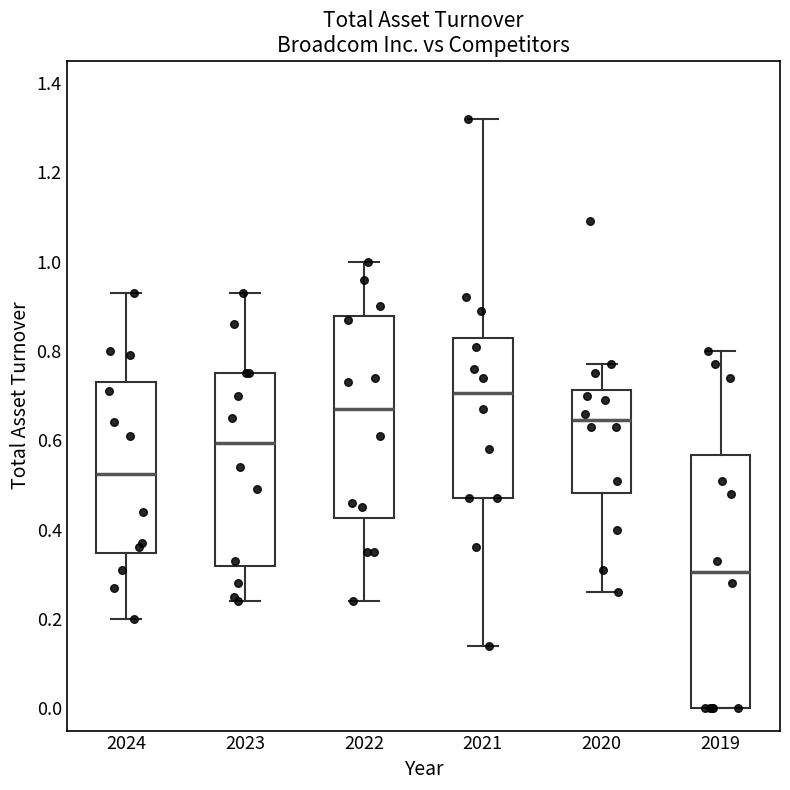

Which box's median line is the highest?

2021